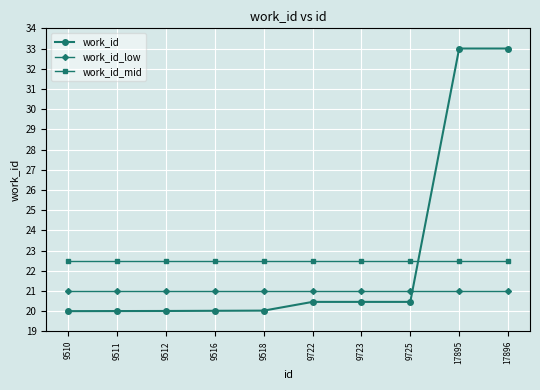

What is the minimum value shown in the chart?

20.0